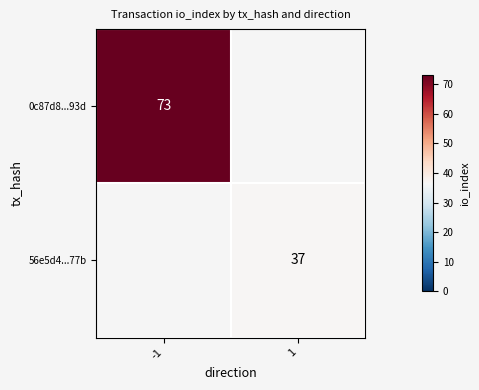

True or false: 0c87d8...93d has a value of 73 at -1.

True